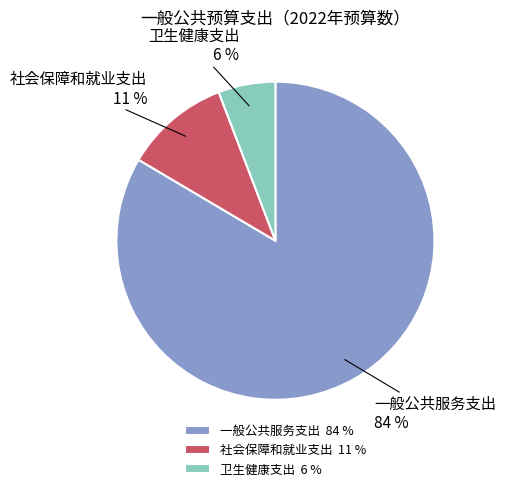

What is the largest slice in the pie chart?

一般公共服务支出